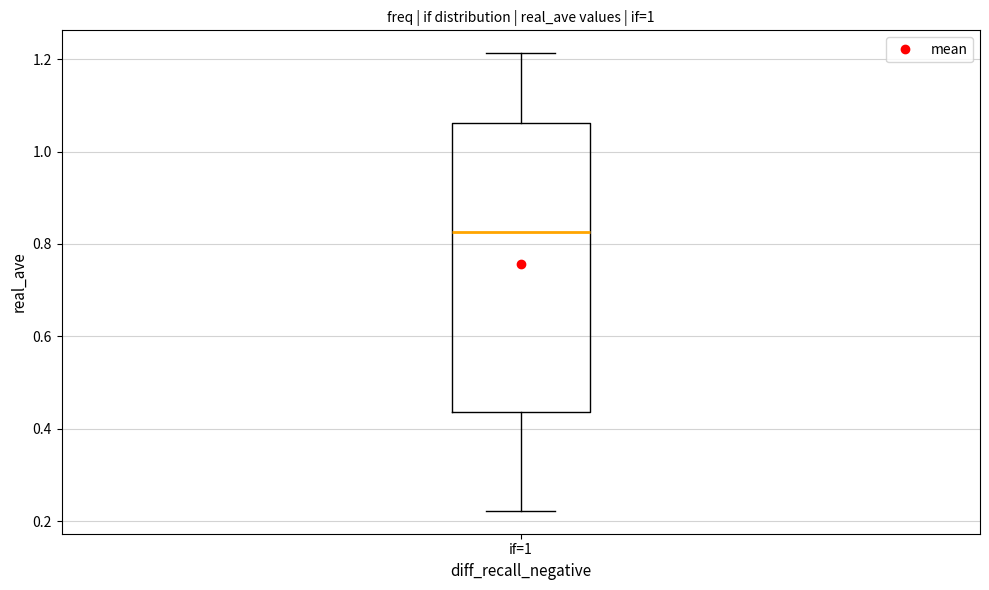

Read this box plot against the y-axis: the position of the median line, the range covered by the box, and the ends of both whiskers. The values are not printed on the chart, so give them approximately, as read against the axis.

median 0.82, box 0.44 to 1.06, whiskers 0.22 to 1.22